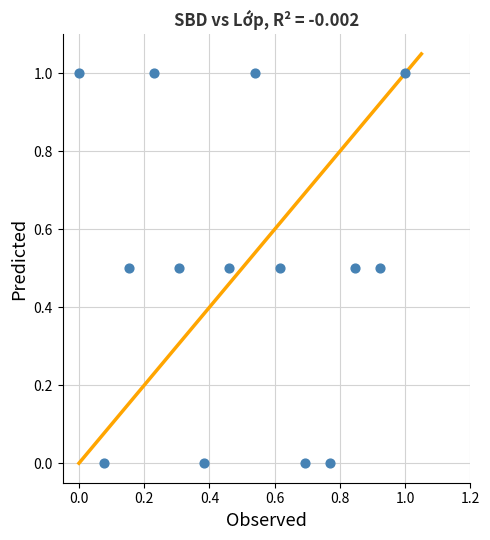

What is the range of Y values (max minus min)?

1.0